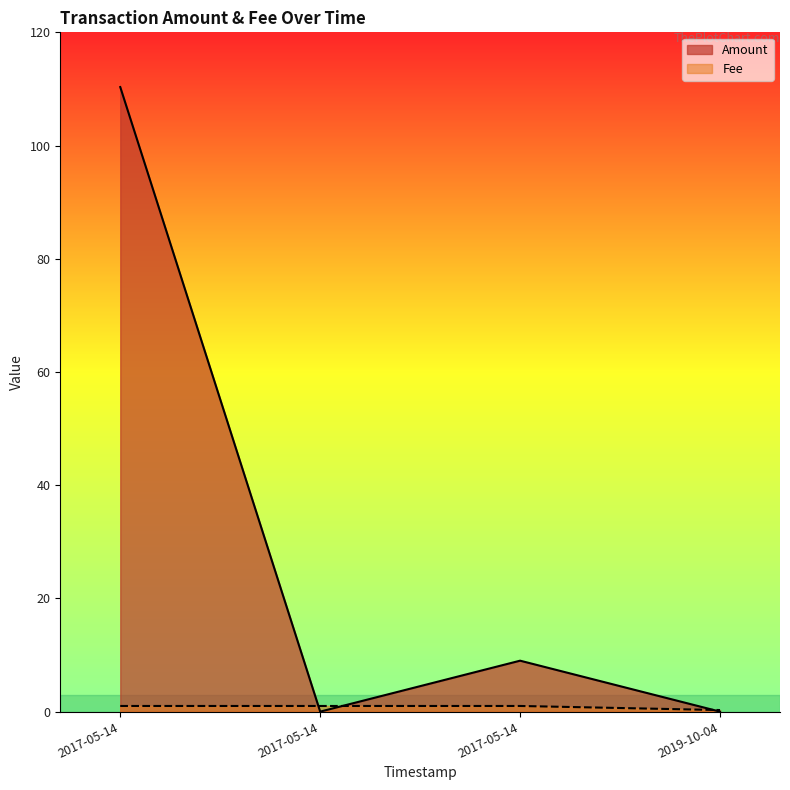

The value of Fee at 2017-05-14 is 161.7. True or false?

False